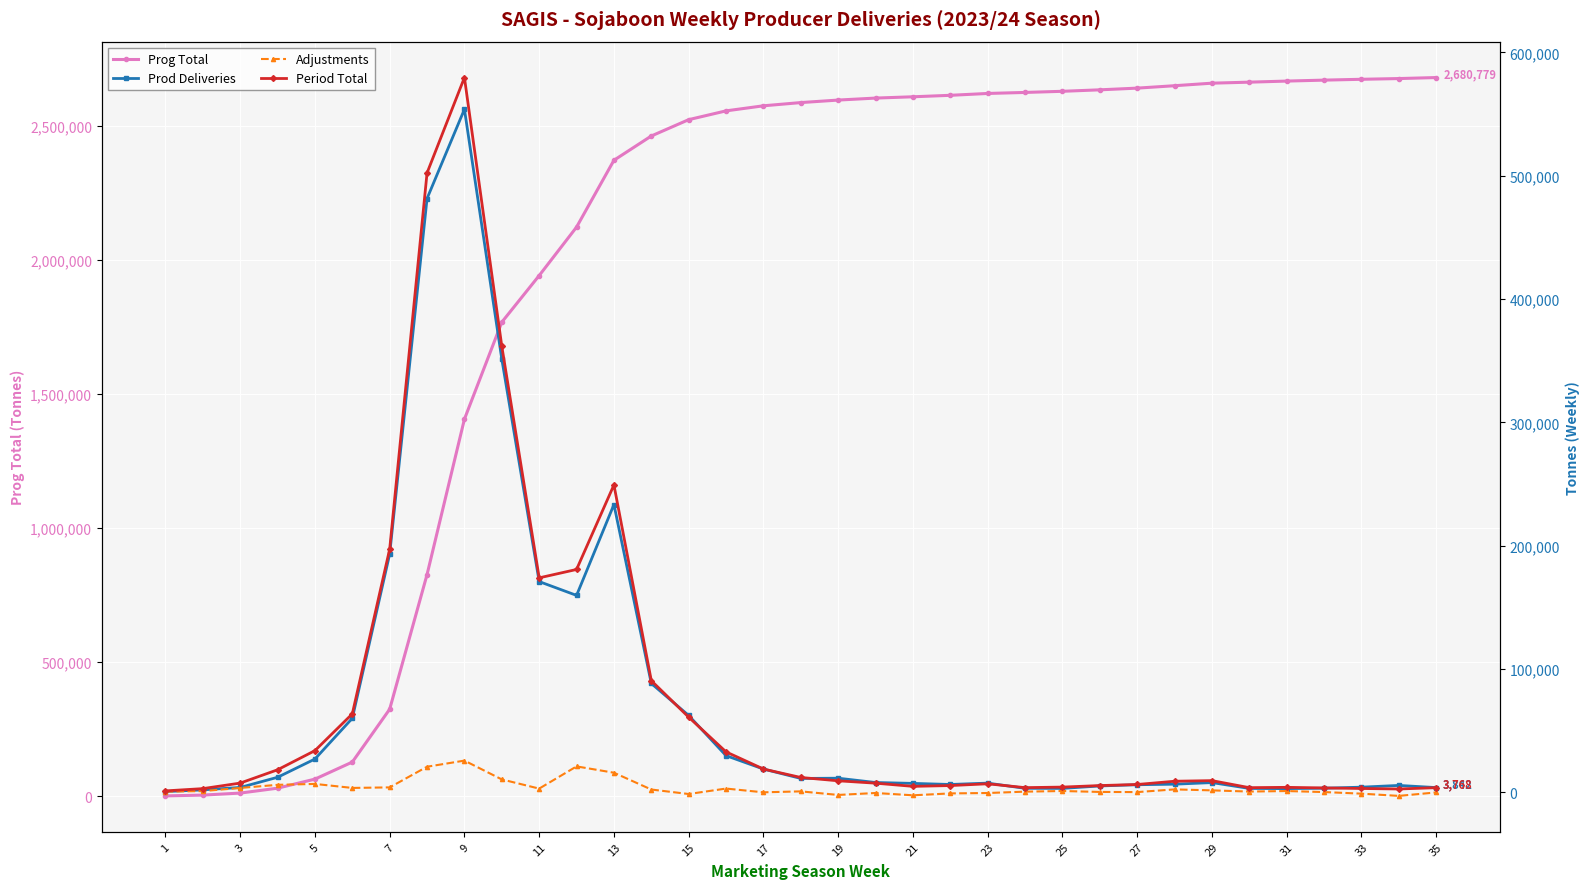

What is the greatest value displayed?

2680779